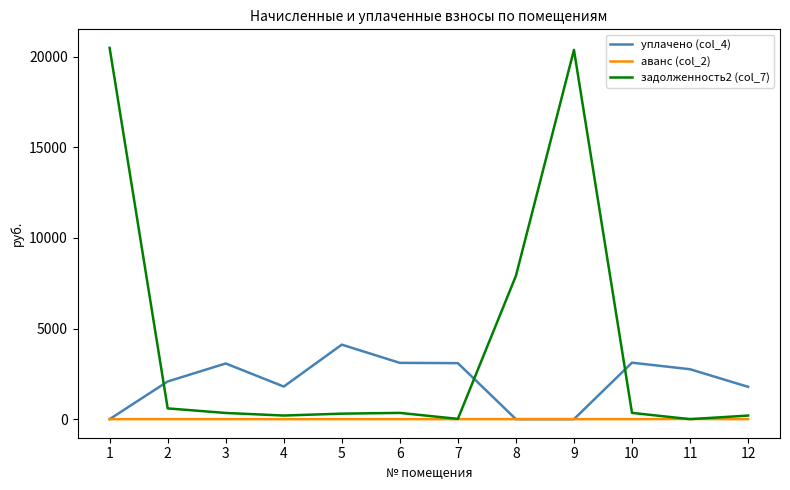

Which series has the largest total across all categories?

задолженность2 (col_7)